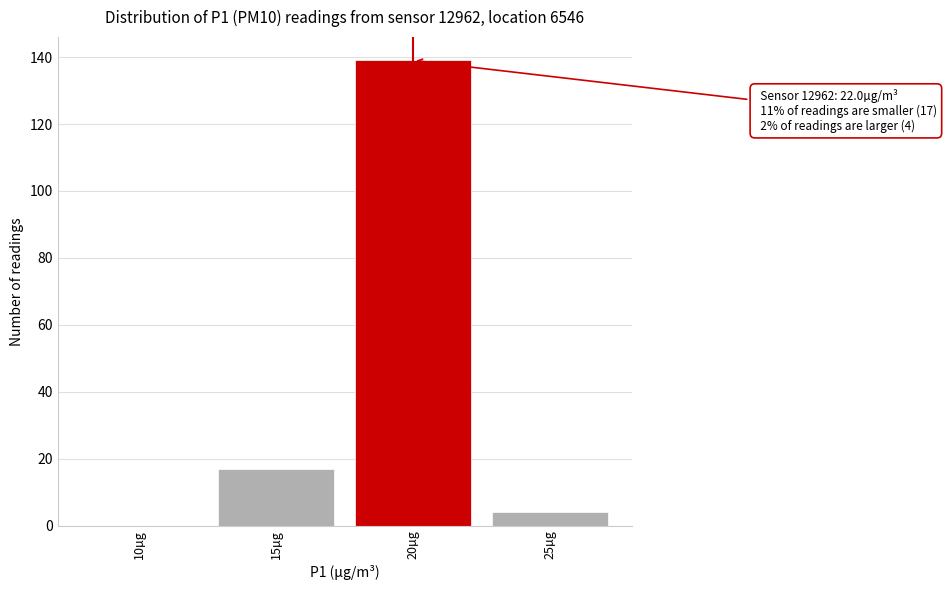

Reading right to left, transcribe all the data shown in this chart.

25µg=4	20µg=139	15µg=17	10µg=0